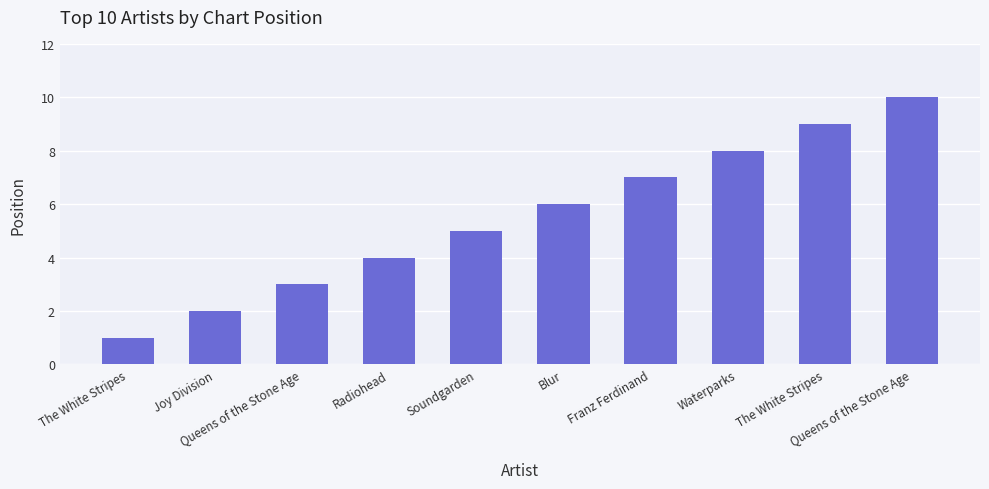

What is the smallest value displayed?

1